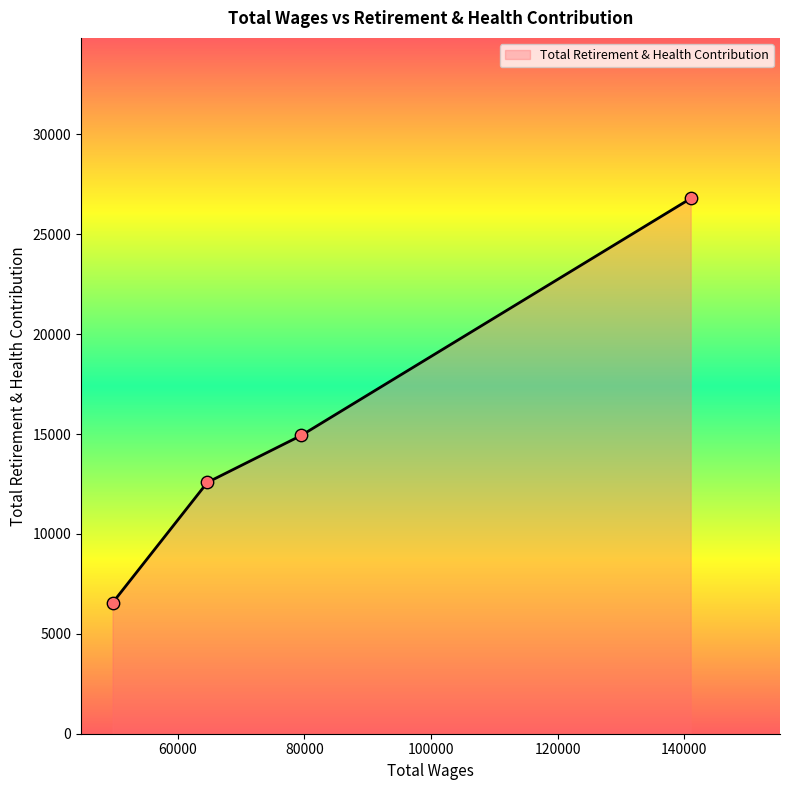

What is the average value?

15212